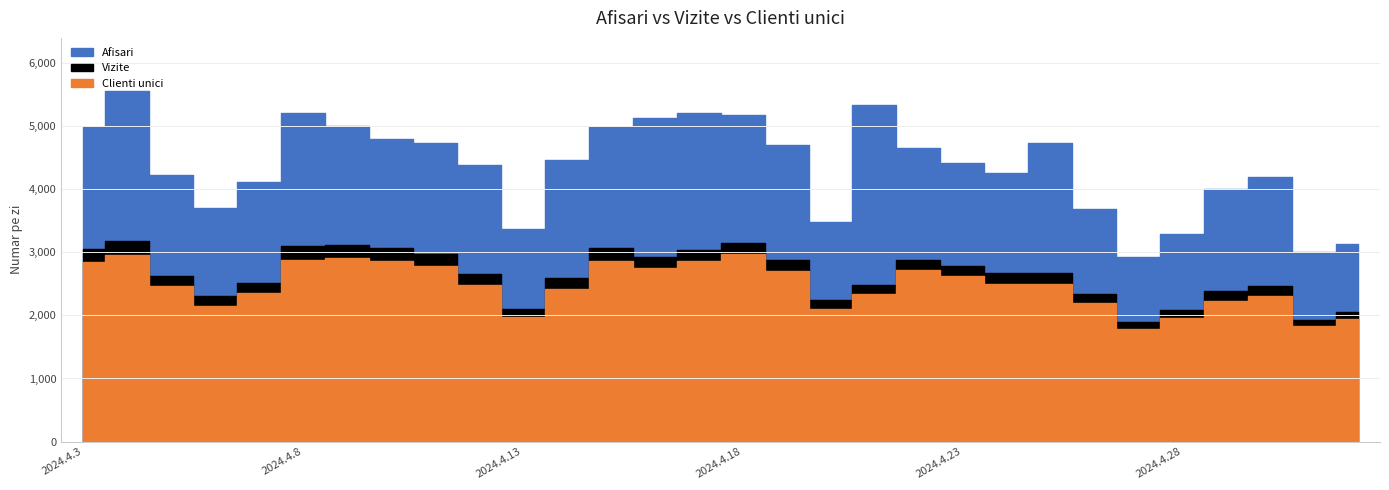

True or false: Vizite and Afisari cross at least once.

False